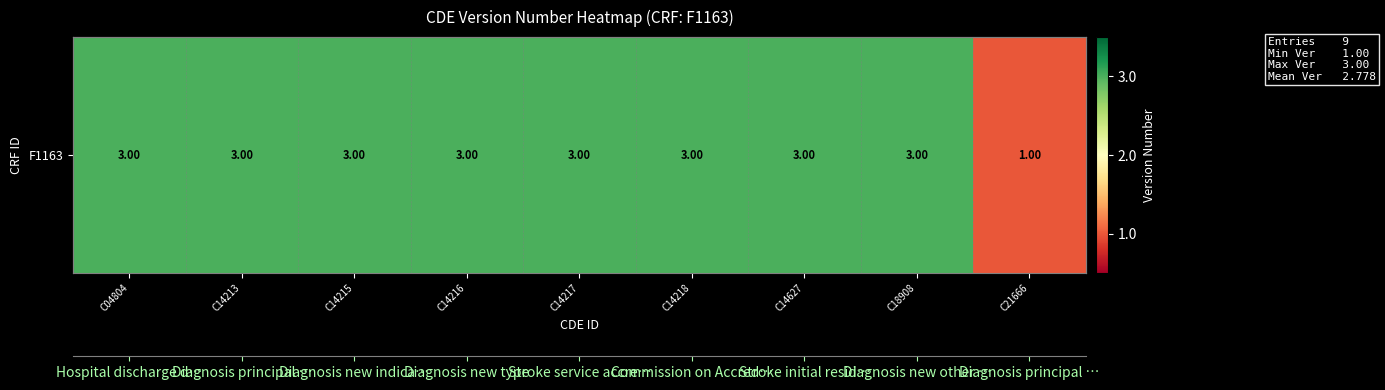

What is the minimum value shown in the chart?

1